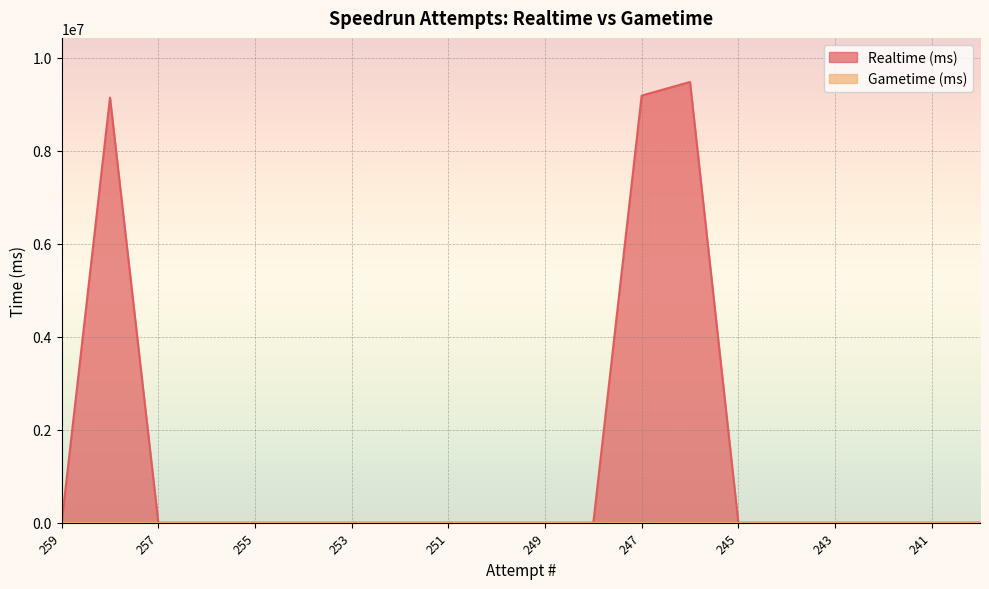

How many values are above zero?

3